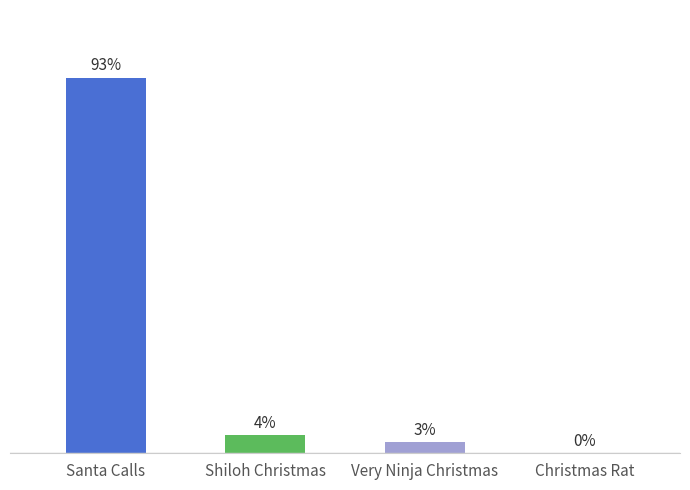

What is the label of the 4th bar from the right?

Santa Calls